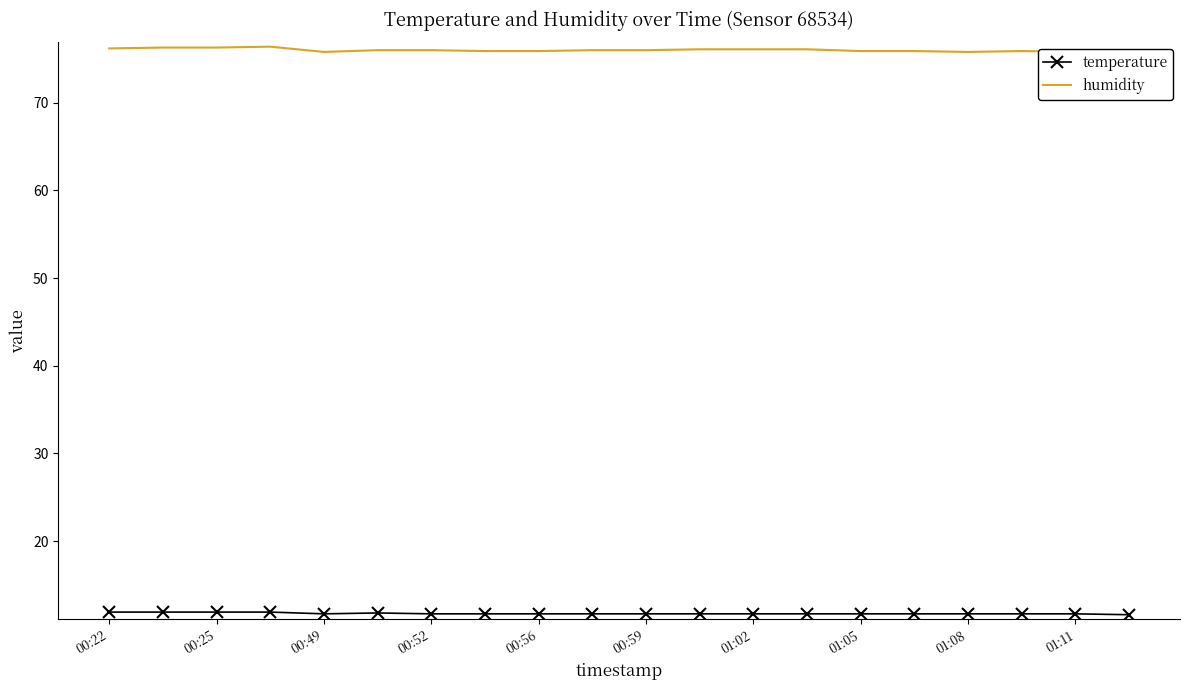

At 13, list the series in order from largest to smallest.

humidity, temperature